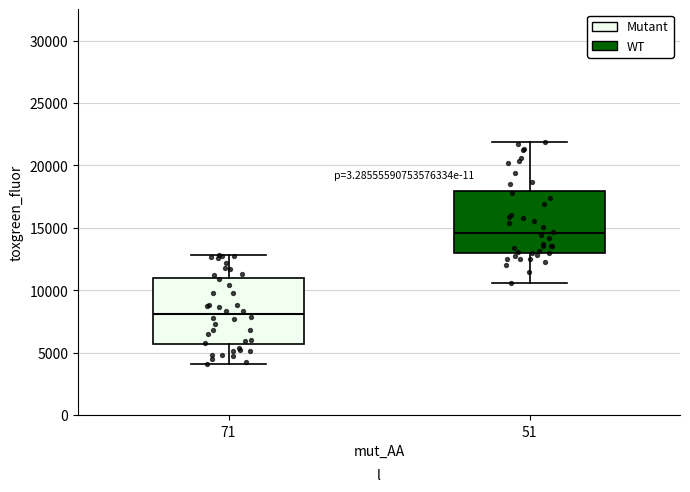

Reading left to right, transcribe this box plot: for each box, give where its median line is, the range the box spans, and where its two whiskers end, as read against the y-axis. The values are not printed on the chart, so give them approximately, as read against the axis.

71: median 8000, box 5500 to 11000, whiskers 4000 to 13000
51: median 14500, box 13000 to 18000, whiskers 10500 to 22000